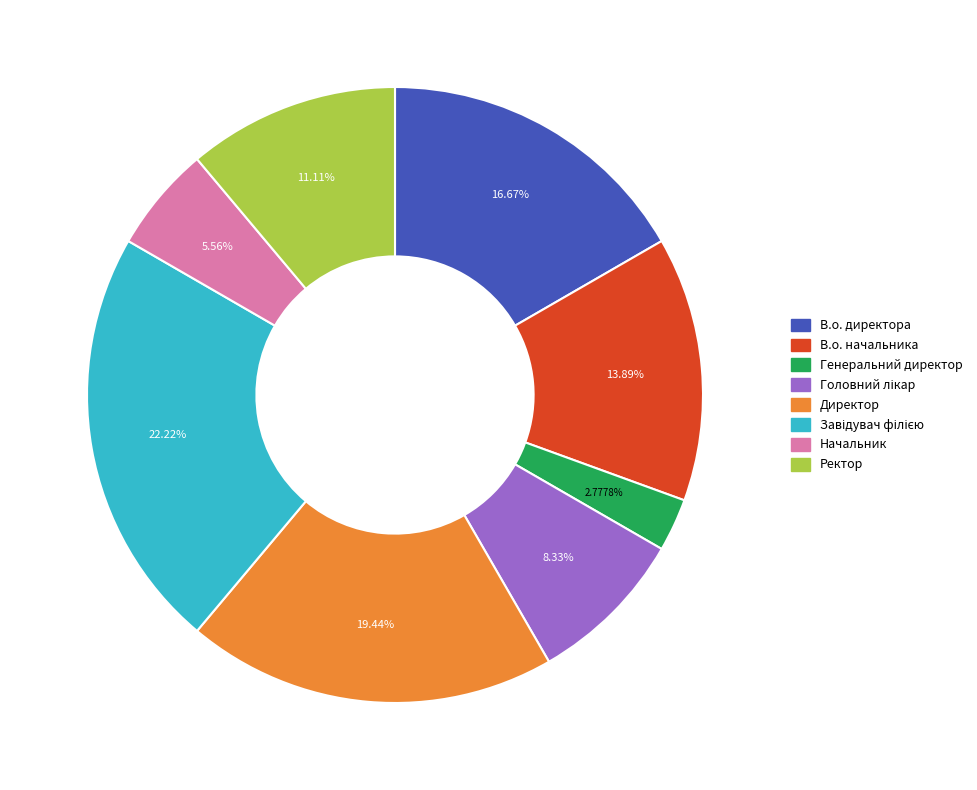

Which category has the smallest portion of the pie?

Генеральний директор